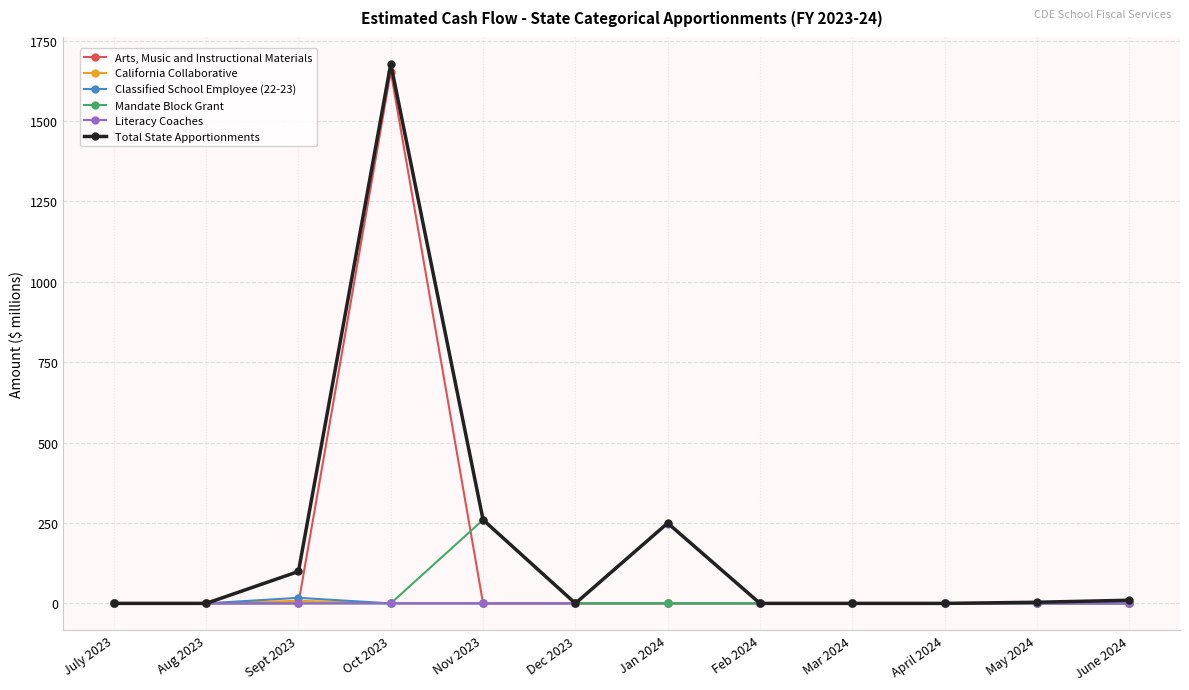

True or false: Literacy Coaches has a value of 151.3 at Mar 2024.

False